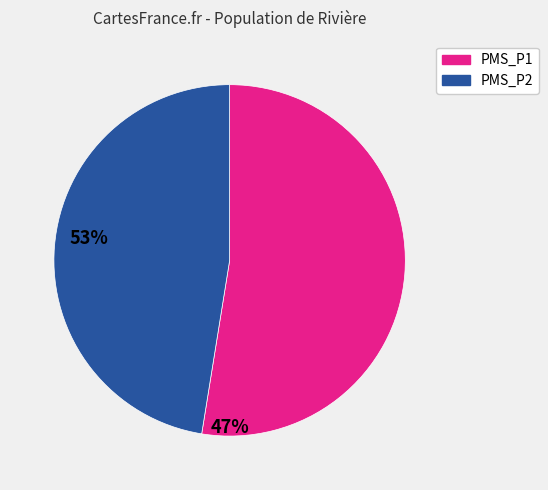

Is there a majority slice in this chart?

Yes